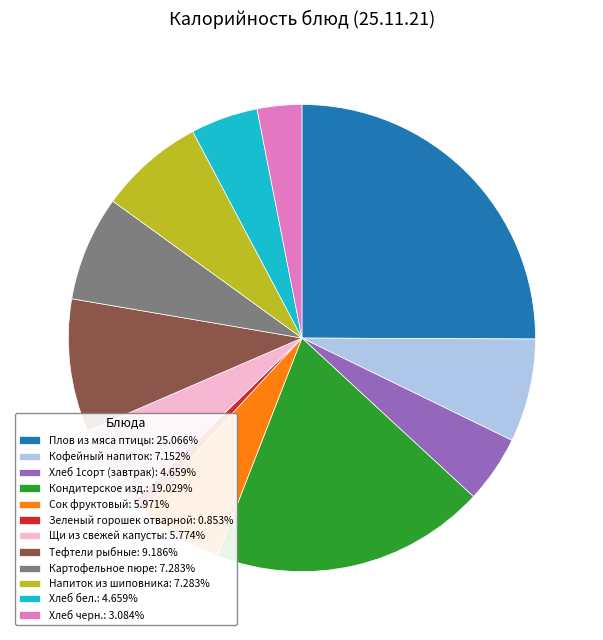

Which slice is the largest?

Плов из мяса птицы